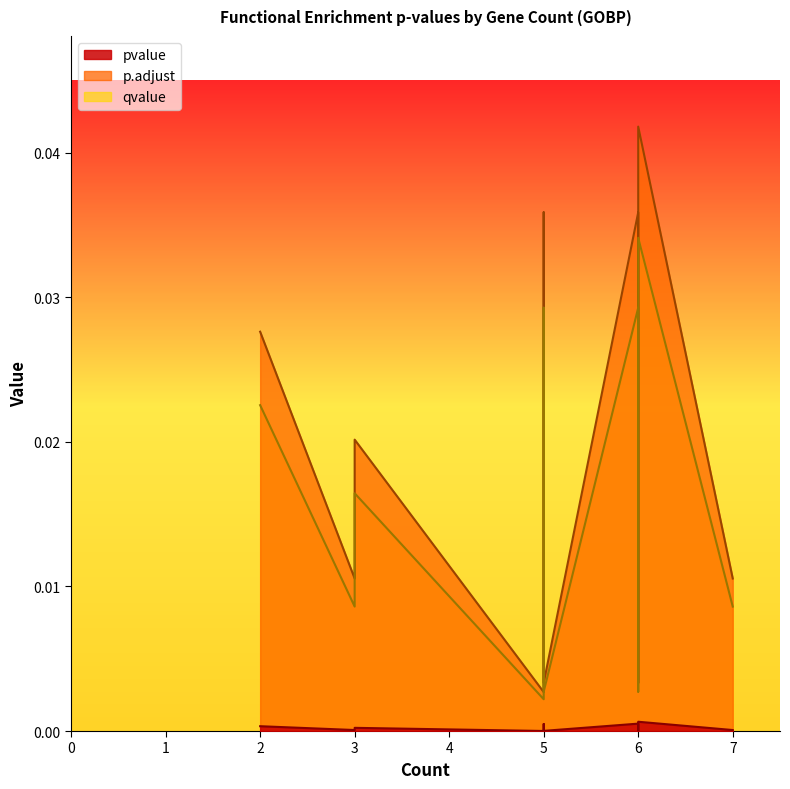

Is the value of p.adjust at 7 greater than the value of pvalue at 3?

Yes